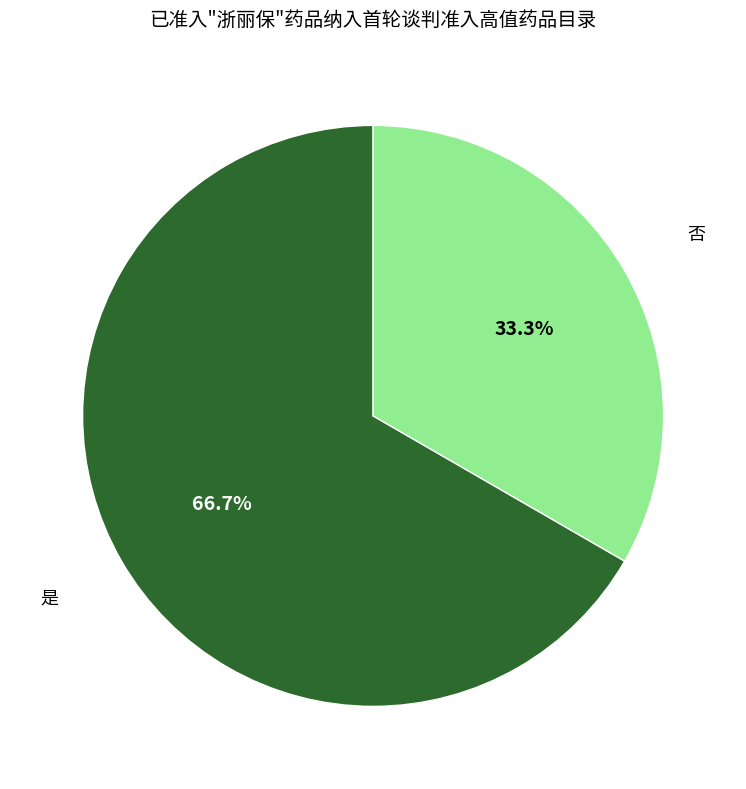

Does any single category account for the majority?

Yes